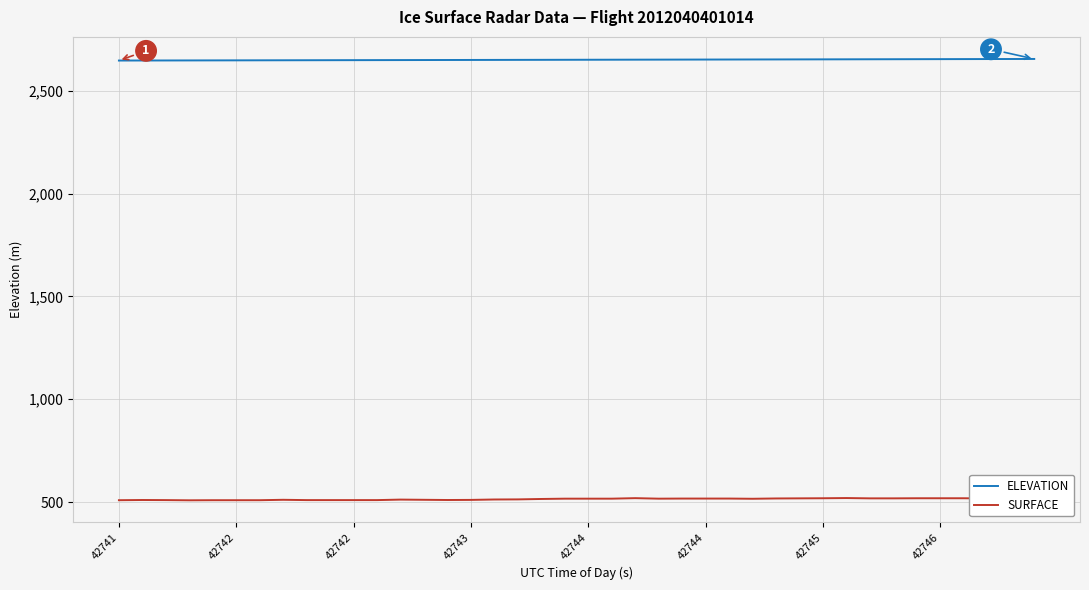

What are all the series names shown in the legend?

ELEVATION, SURFACE